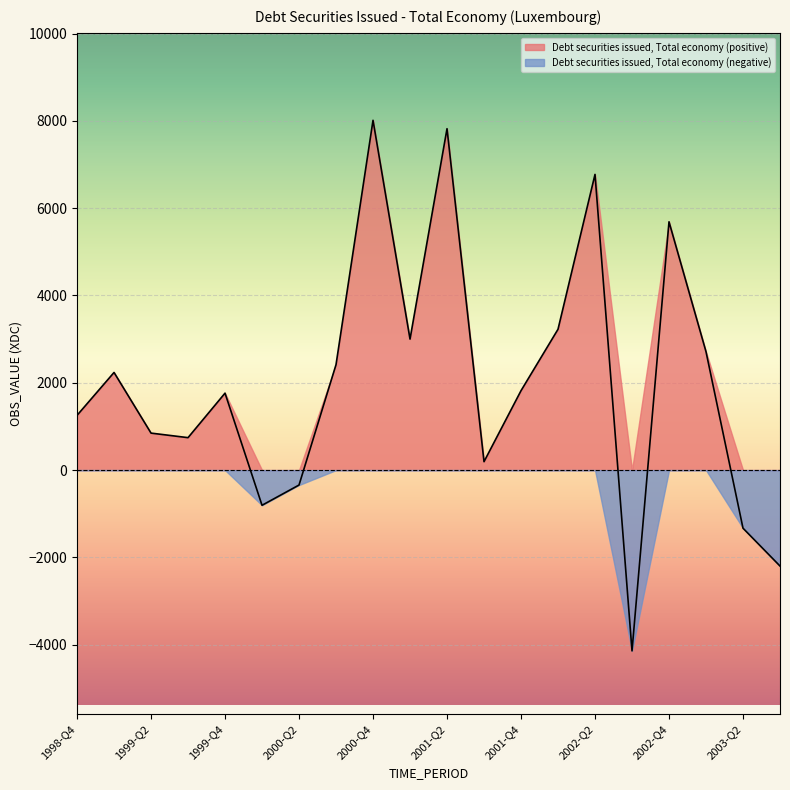

What is the change in value from 2000-Q3 to 2002-Q3?

-6555.7